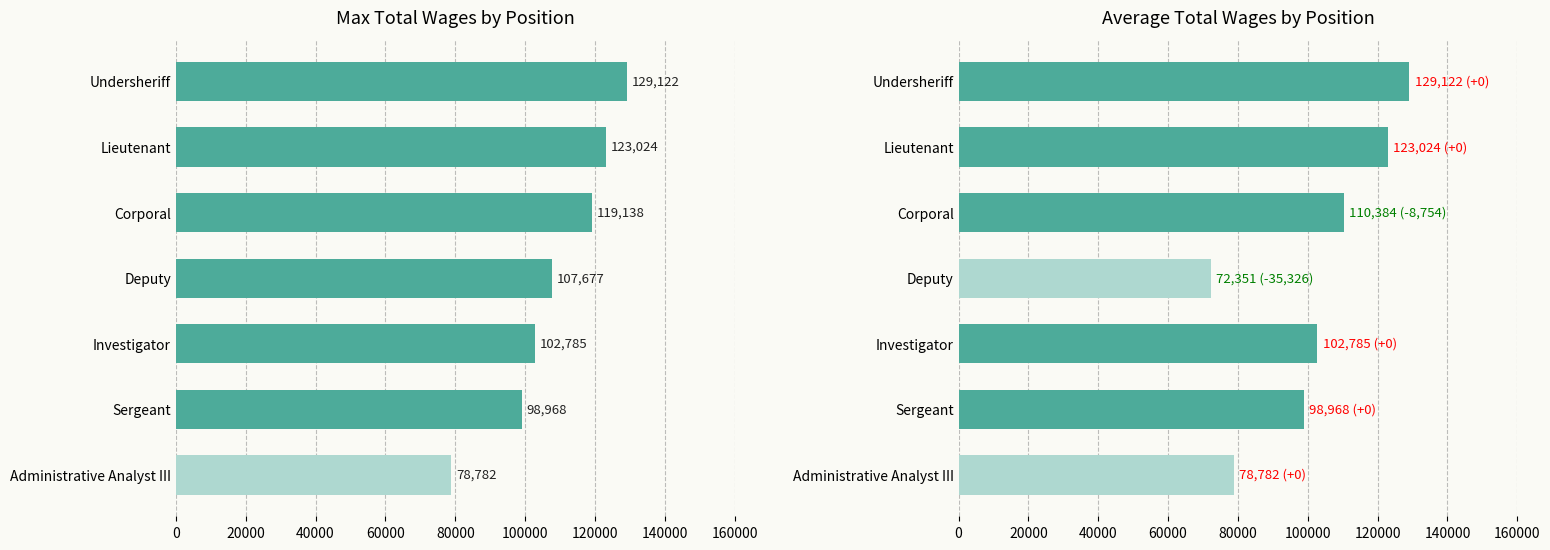

Which series has the widest spread of values?

Avg Total Wages